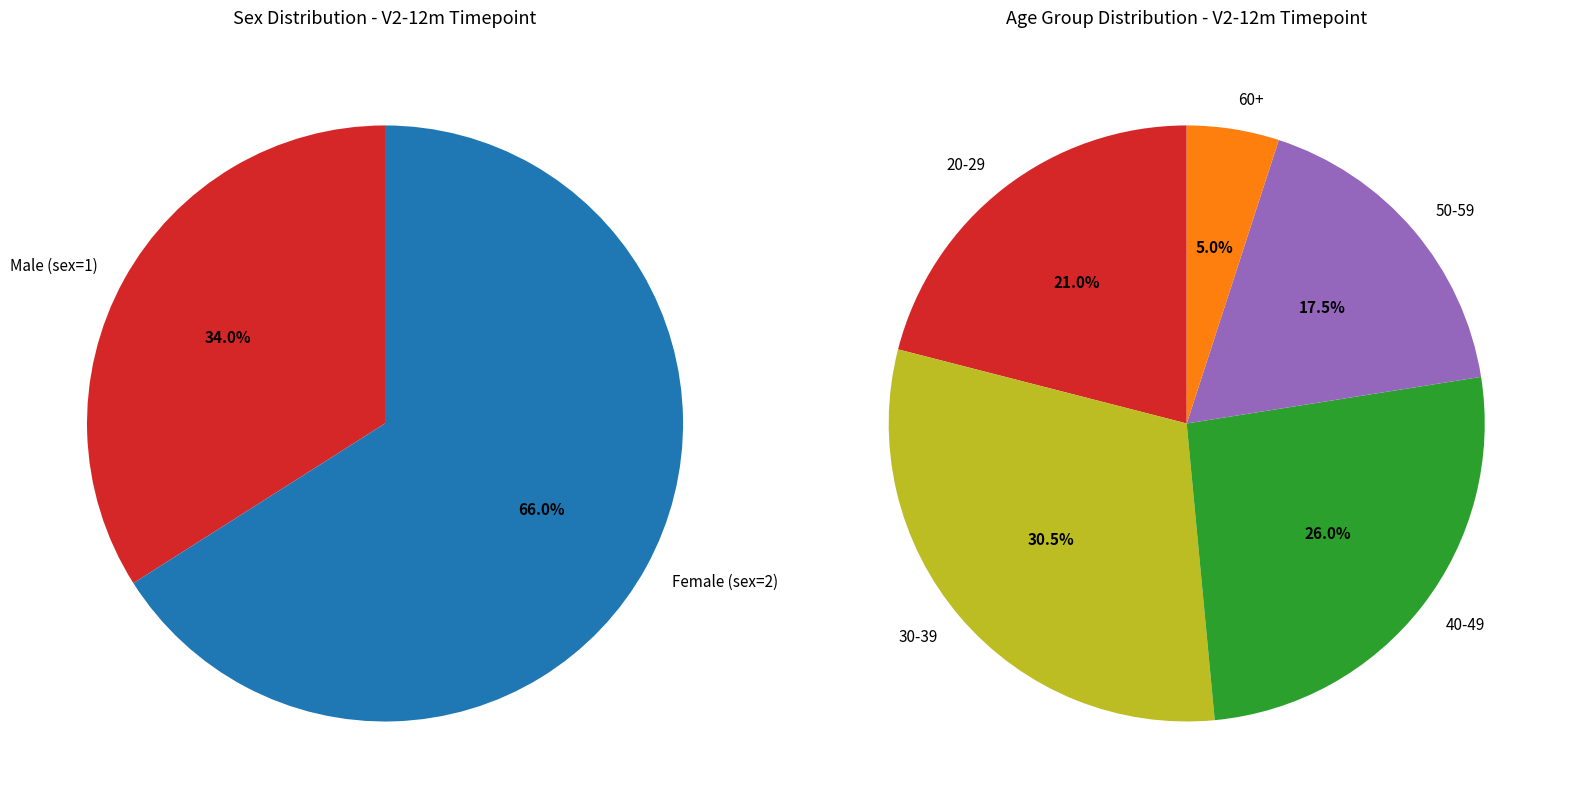

True or false: 16 accounts for 11% of the total.

False